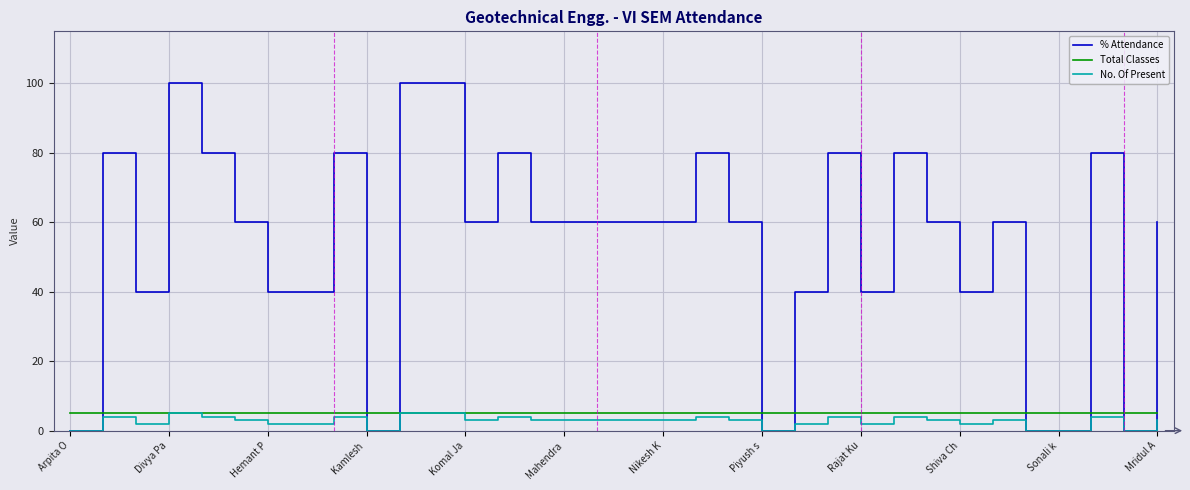

Which series has the largest range (max minus min)?

% Attendance